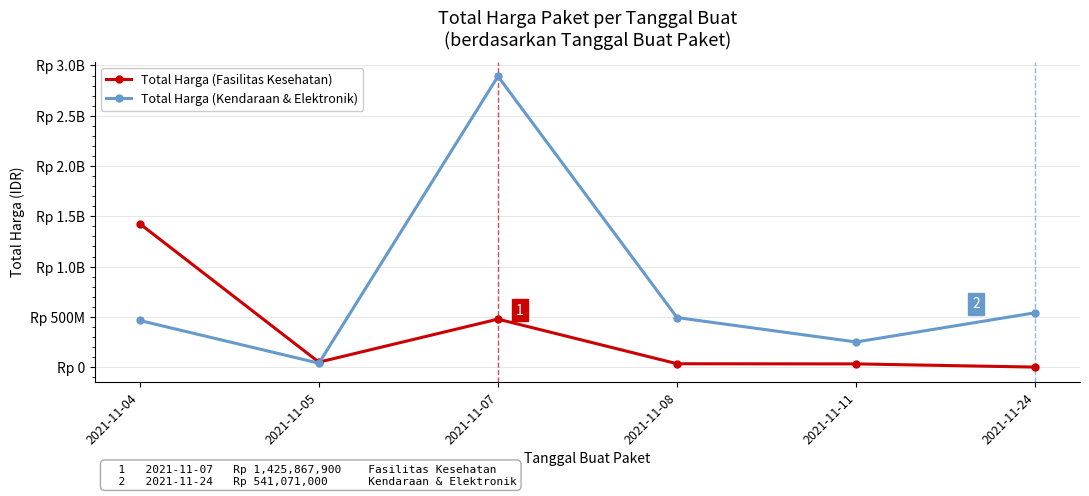

Reading left to right, what are all the values shown in this chart?

Total Harga (Fasilitas Kesehatan): 1425867900	49730040	477600000	34000000	32441200	577875
Total Harga (Kendaraan & Elektronik): 464002100	39440000	2892122000	493000000	250350000	541071000